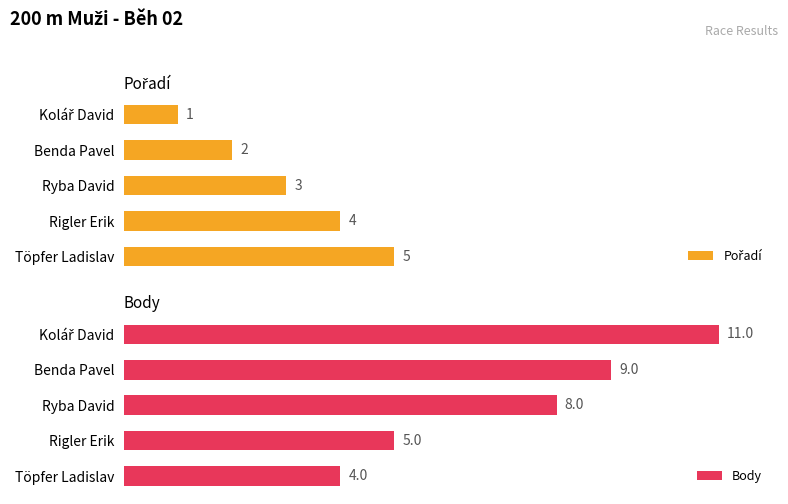

At which label does Body reach its minimum?

Töpfer Ladislav